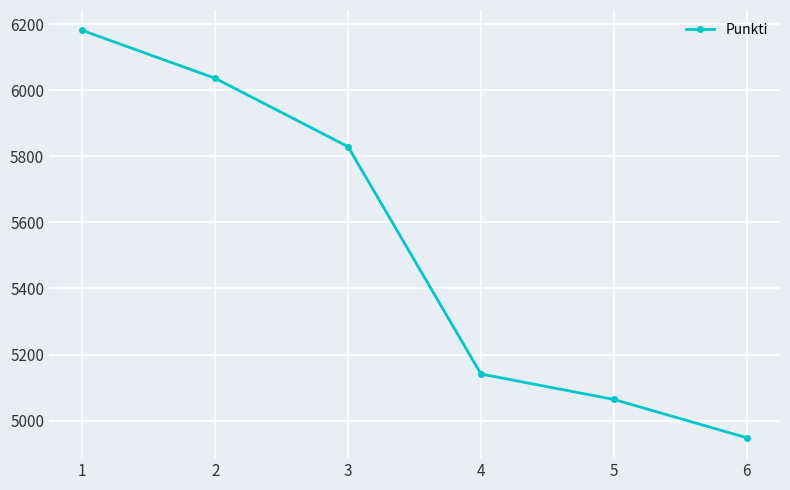

Which has a higher value, 2 or 6?

2